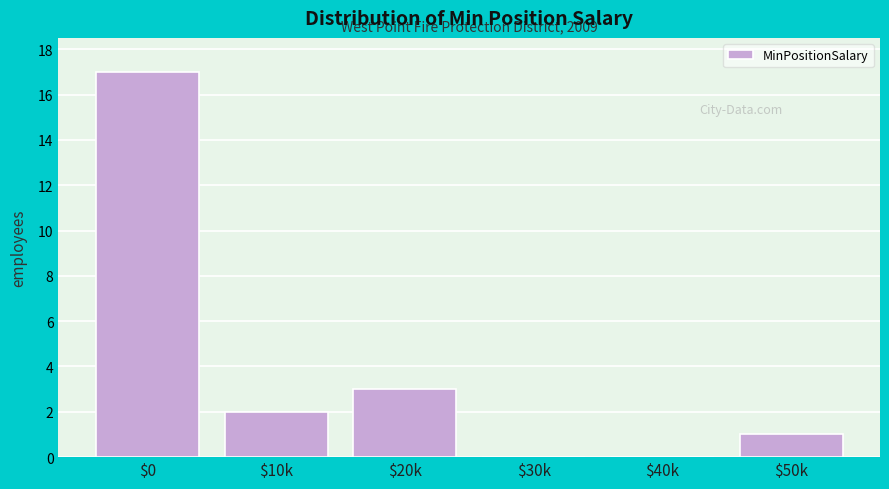

The value at $10k is 1. True or false?

False